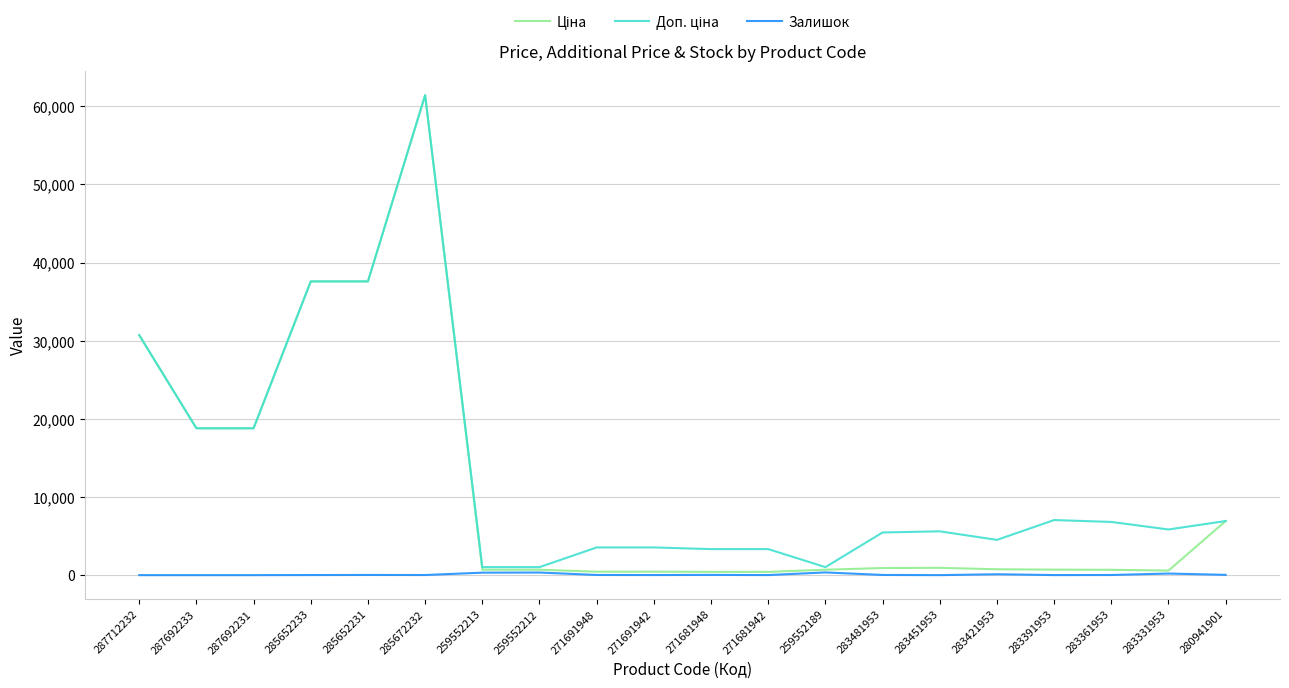

The value of Залишок at 287712232 is 0.0. True or false?

True